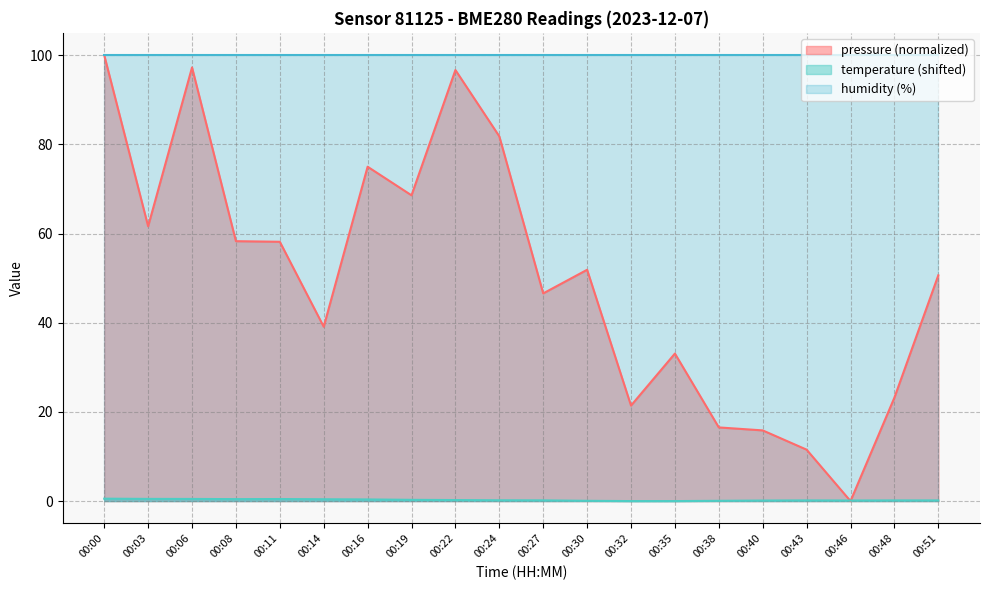

How many times do temperature and pressure cross each other?

2